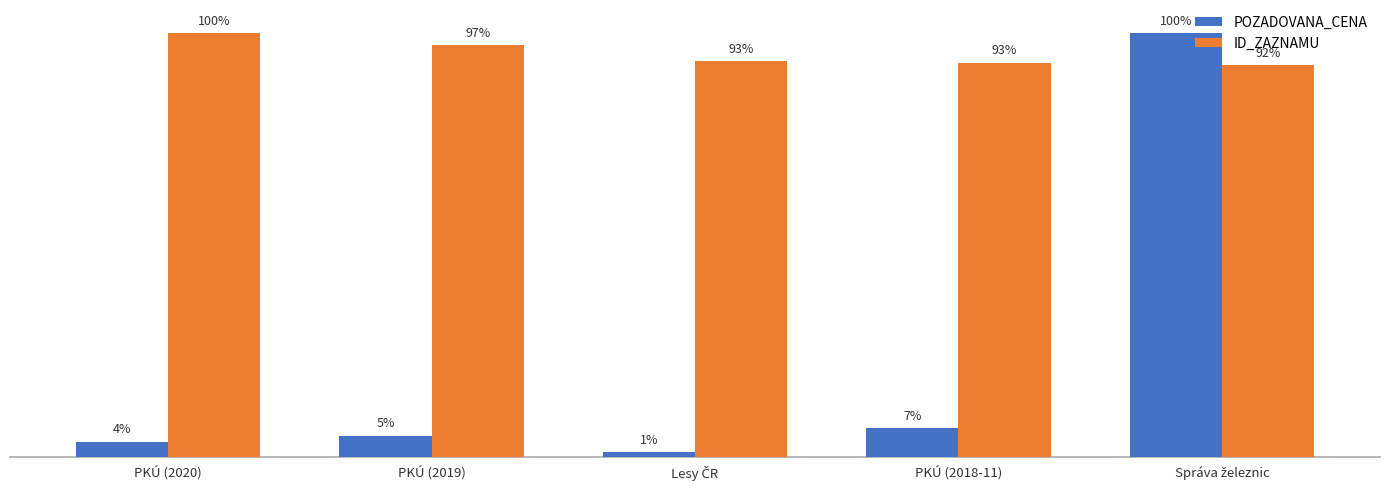

Which series has the widest spread of values?

POZADOVANA_CENA